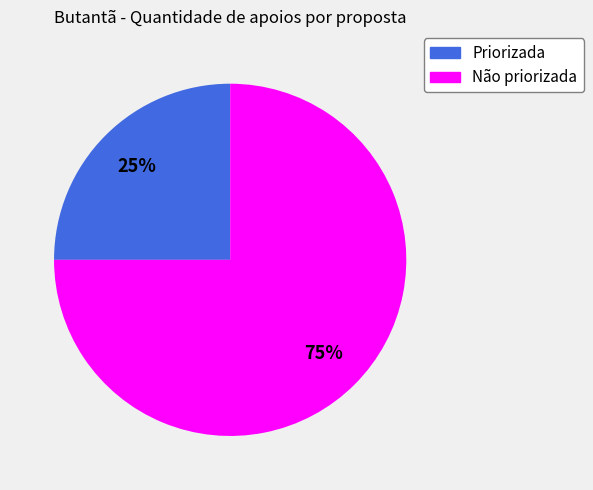

Is it true that Não priorizada is 75% of the pie?

True